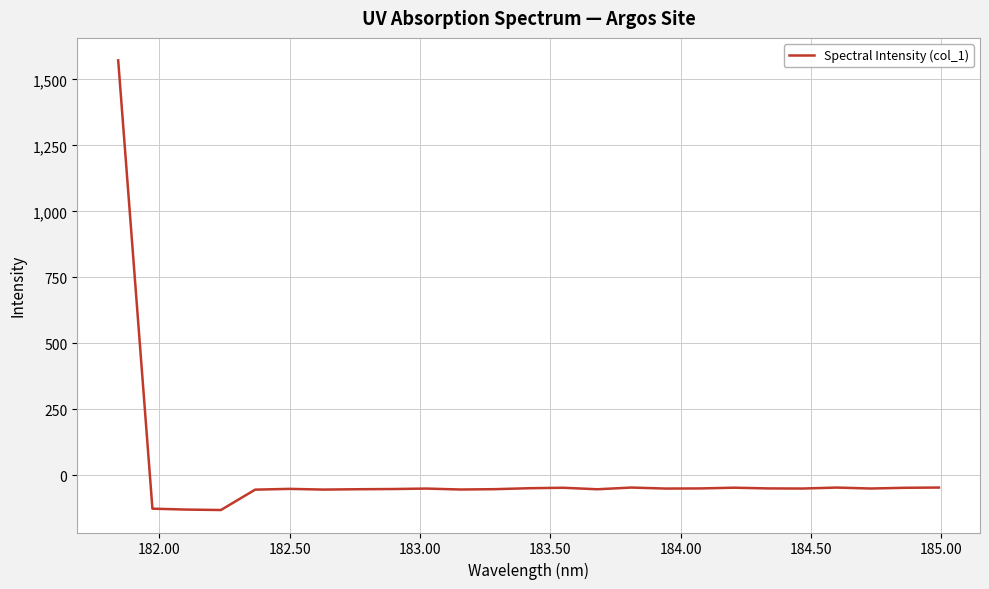

What is the maximum value shown in the chart?

1571.9